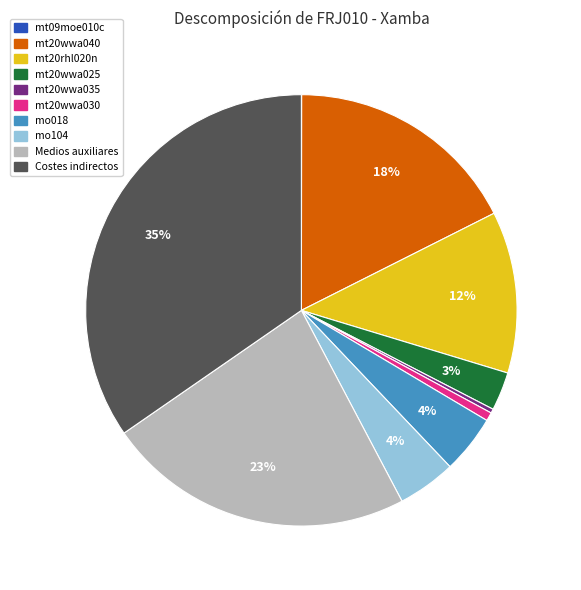

True or false: mo104 accounts for 4% of the total.

True